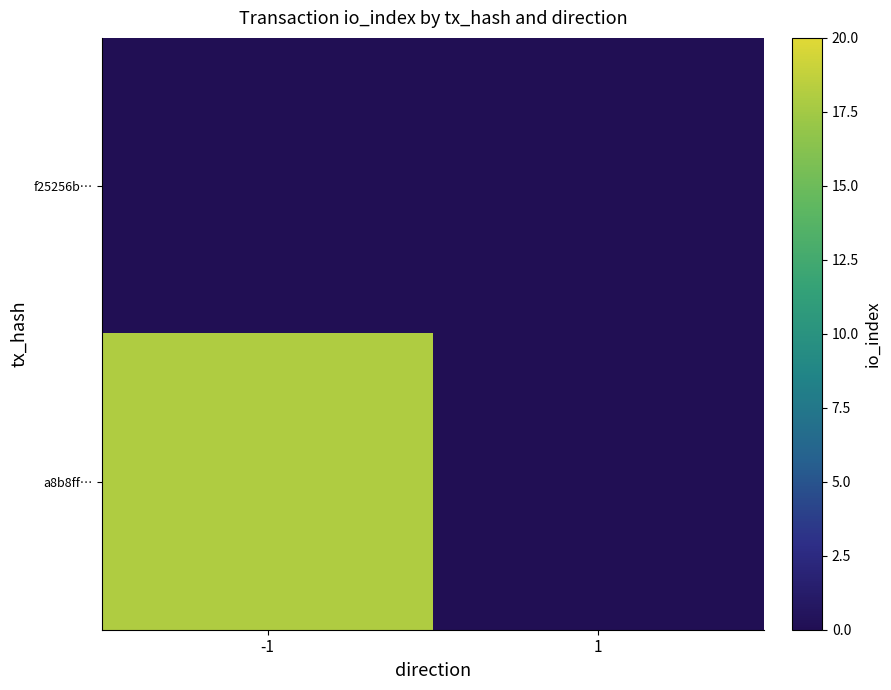

Reading left to right, list all the values displayed in this chart.

f25256b…: -1=0	1=0
a8b8ff…: -1=18	1=0